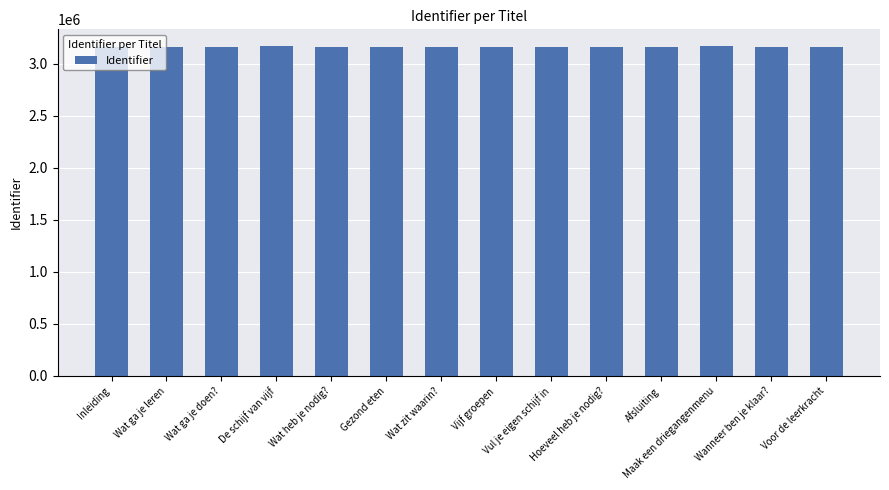

Does the chart contain any negative values?

No